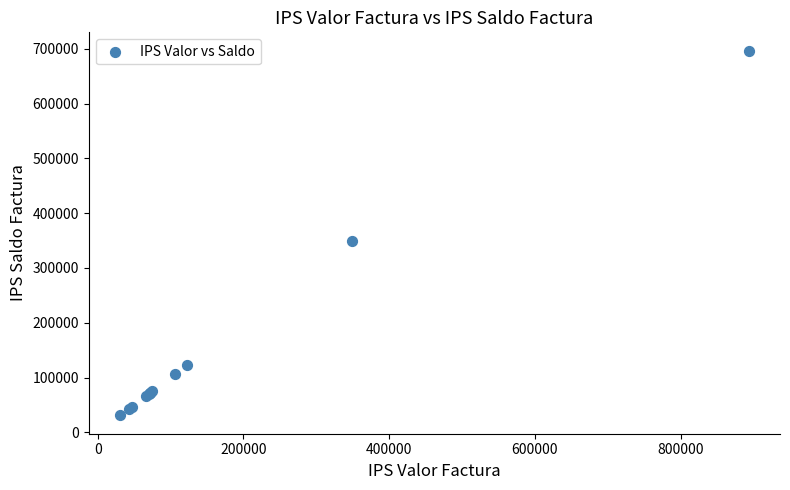

What Y value in the scatter plot is closest to 363740?

348830